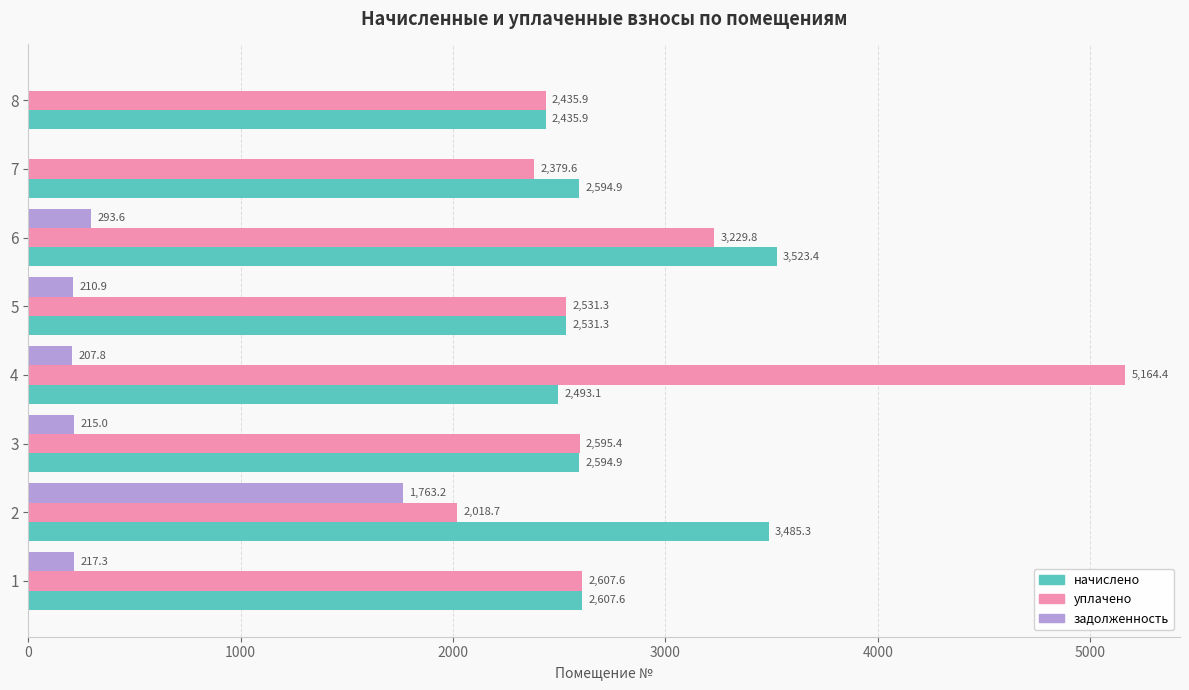

What is the sum of the уплачено values at 5 and 4?

7695.7